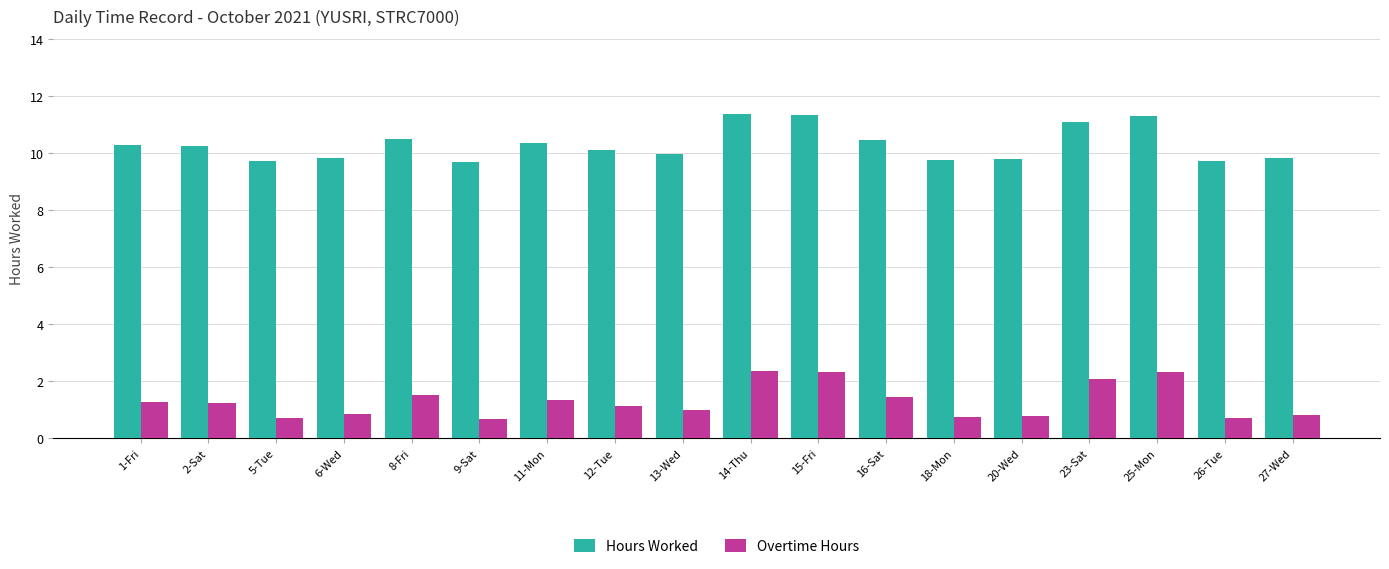

At how many categories does at least one series exceed 7?

18